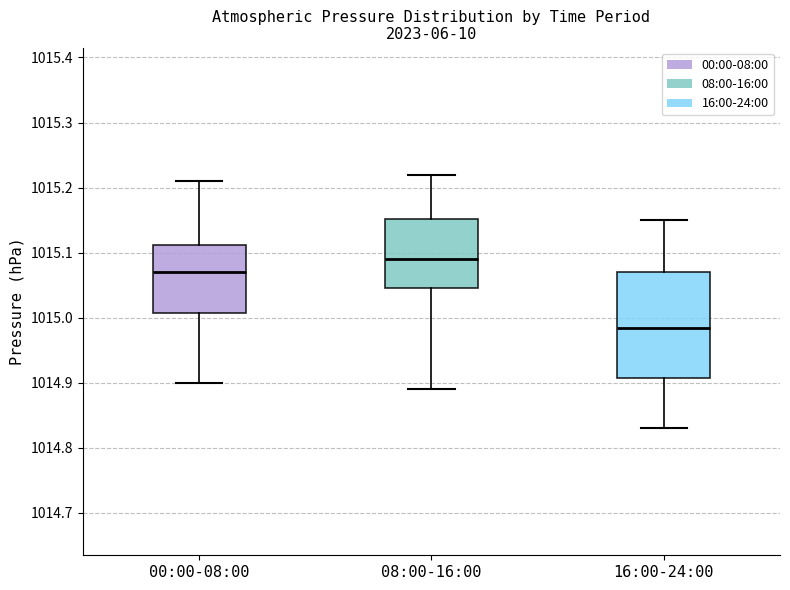

Where is the upper edge of the box for 16:00-24:00 on the y-axis? The values are not printed on the chart, so give them approximately, as read against the axis.

1015.07